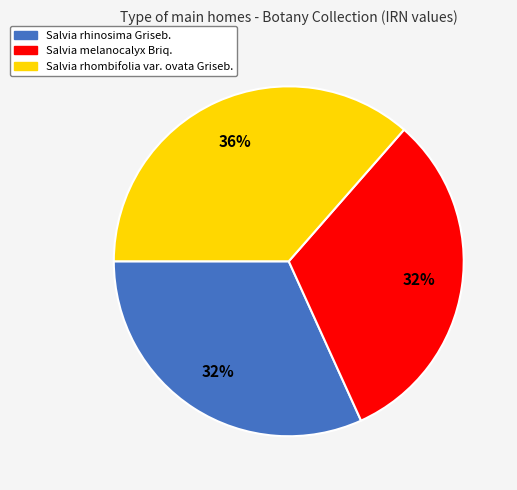

Do Salvia rhombifolia var. ovata Griseb. and Salvia melanocalyx Briq. together represent more than half of the pie?

Yes